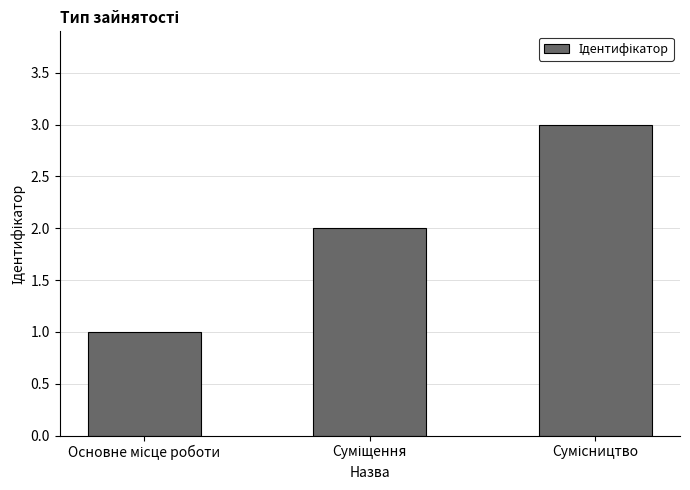

What is the greatest value displayed?

3